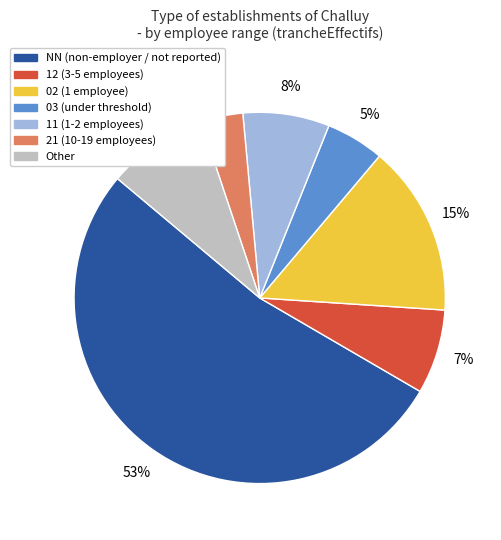

To the nearest percent, what is the average slice percentage?

14%